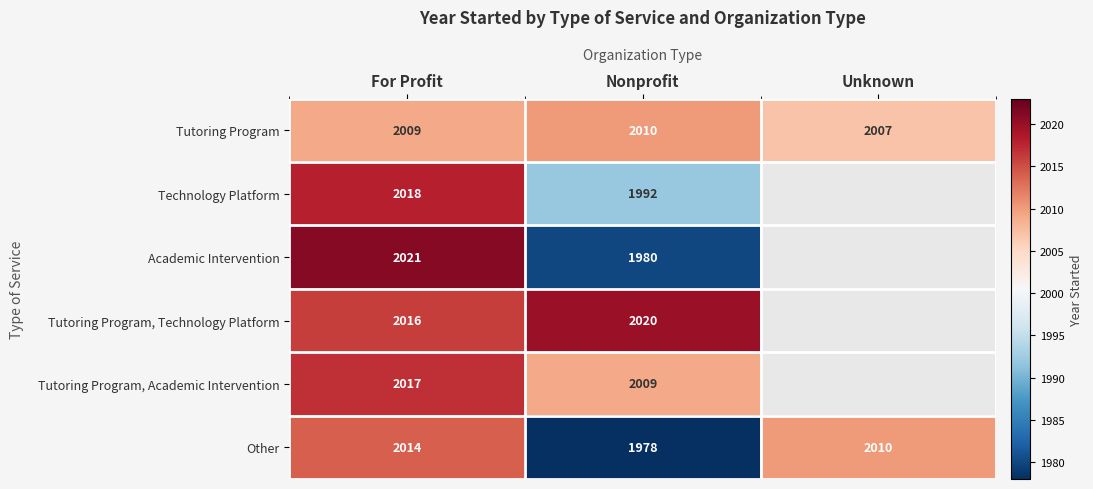

What is the difference between the Tutoring Program values at Nonprofit and Unknown?

3